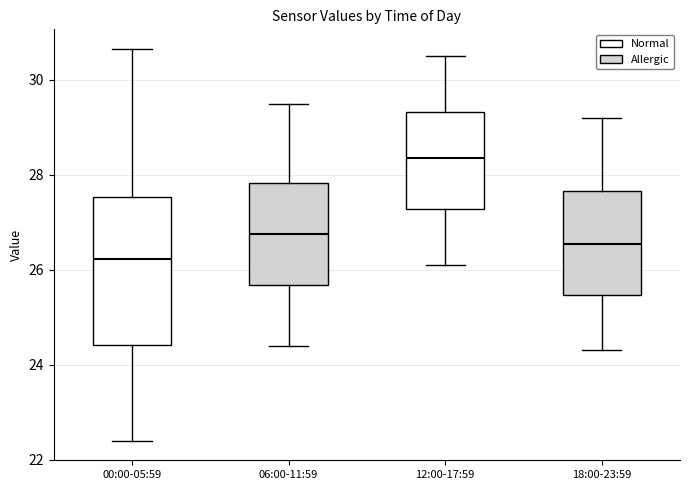

Reading left to right, read every box against the y-axis: the position of its median line, the range the box covers, and the ends of its whiskers. The values are not printed on the chart, so give them approximately, as read against the axis.

00:00-05:59: median 26.2, box 24.4 to 27.6, whiskers 22.4 to 30.6
06:00-11:59: median 26.8, box 25.6 to 27.8, whiskers 24.4 to 29.6
12:00-17:59: median 28.4, box 27.2 to 29.4, whiskers 26.2 to 30.6
18:00-23:59: median 26.6, box 25.4 to 27.6, whiskers 24.4 to 29.2